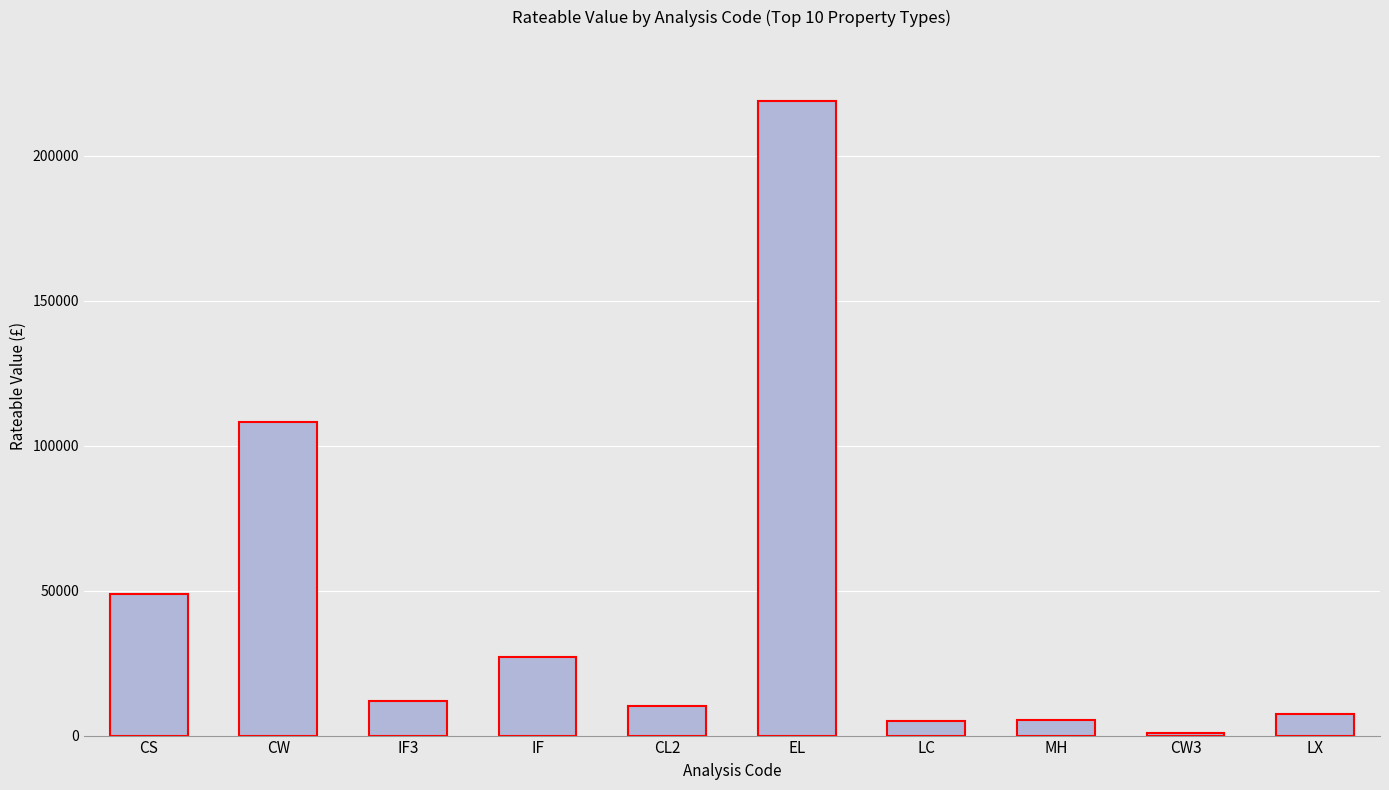

Between CS and MH, which is larger?

CS